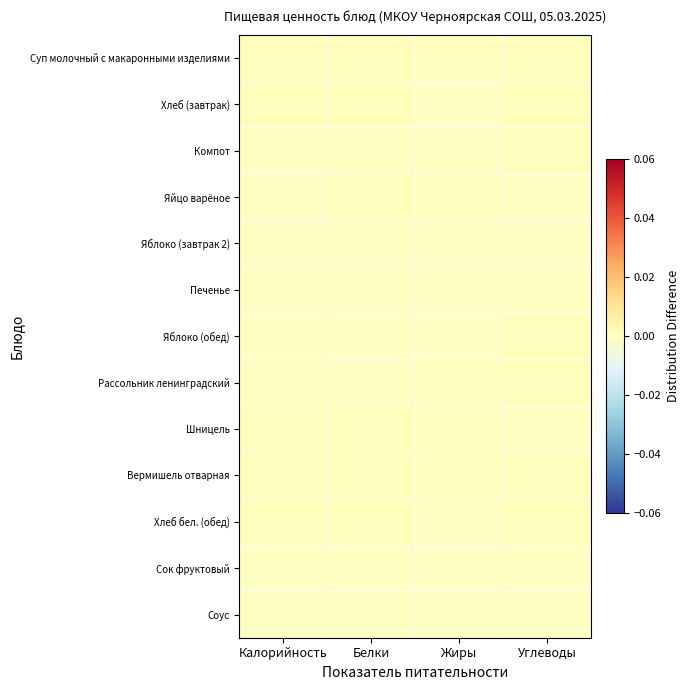

Between Жиры and Калорийность, which is larger?

Жиры